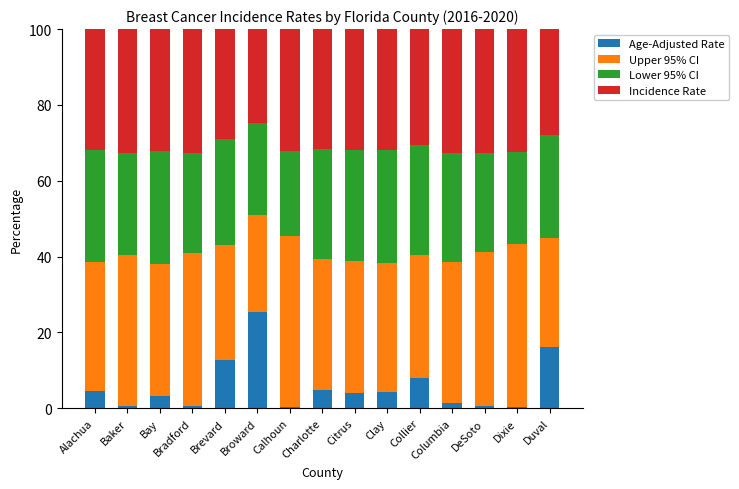

At which label does Age-Adjusted Rate reach its peak?

Broward